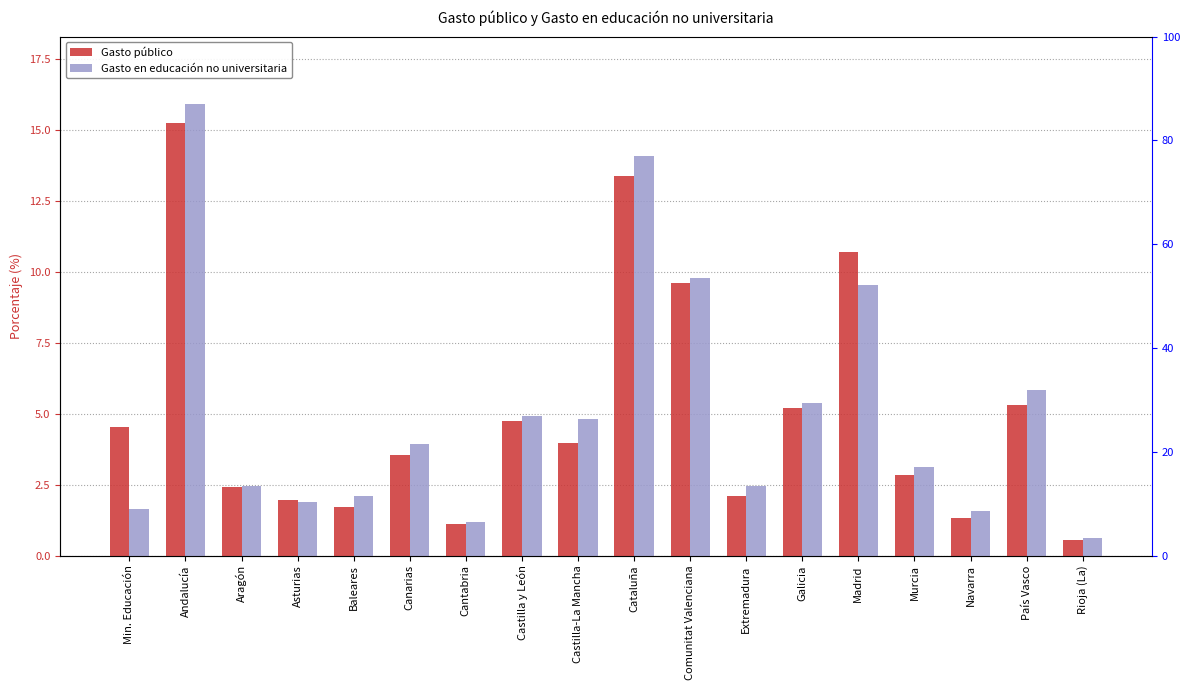

What is the greatest value displayed?

15.9